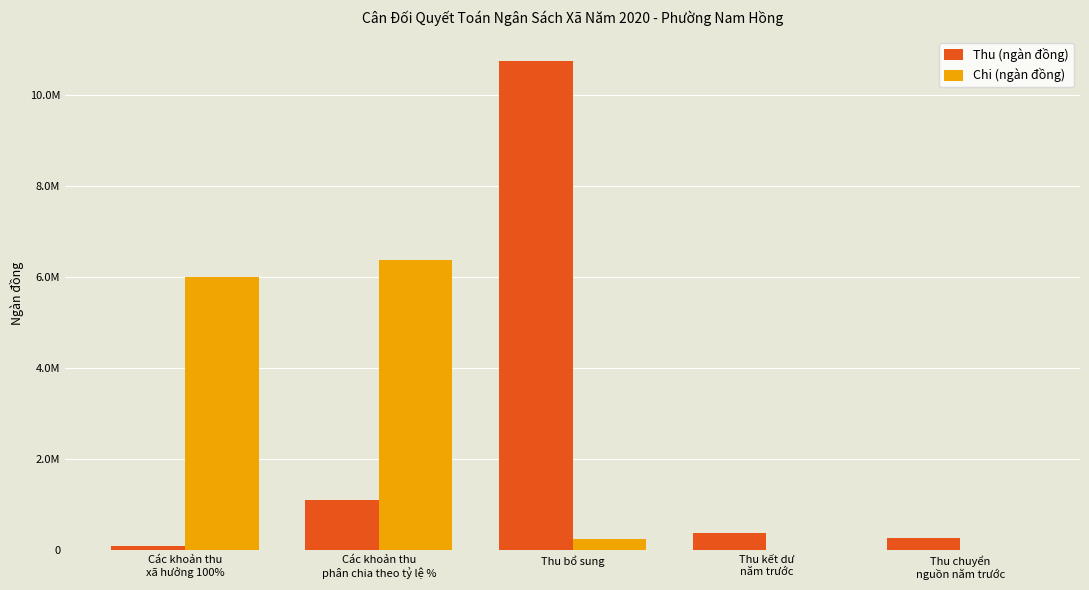

What are all the series names shown in the legend?

Thu (ngàn đồng), Chi (ngàn đồng)